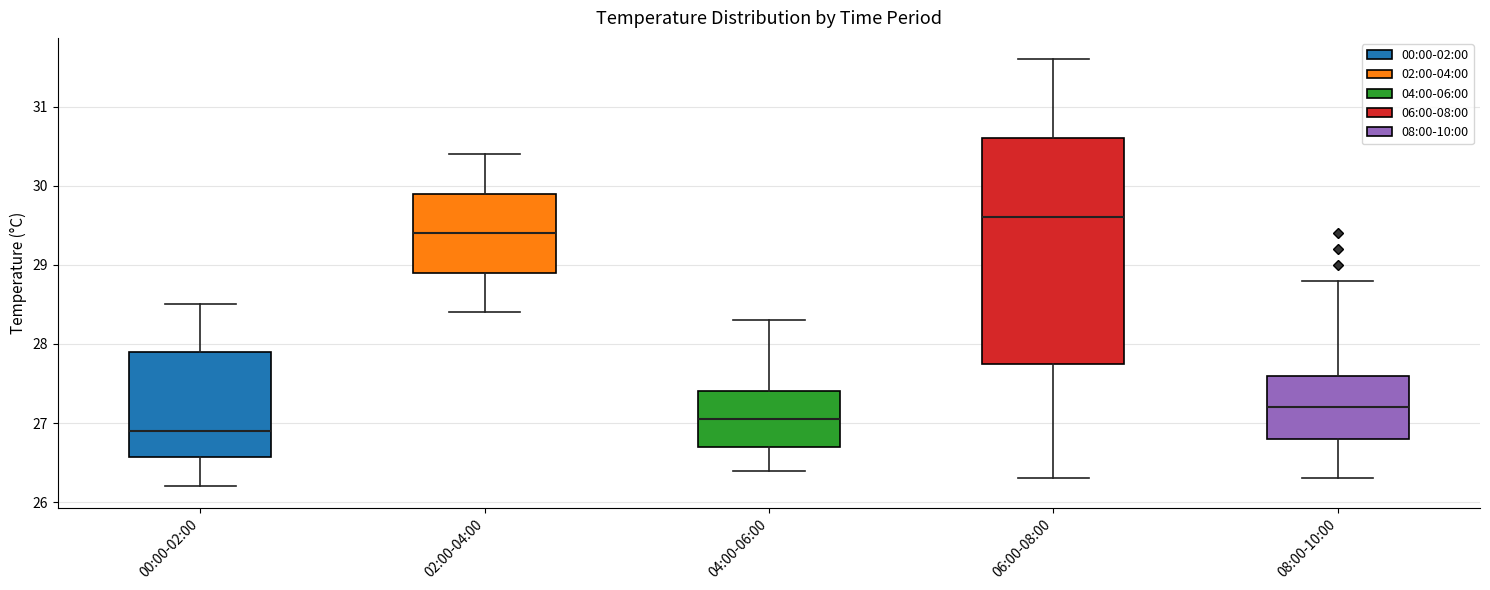

Reading left to right, read every box against the y-axis: the position of its median line, the range the box covers, and the ends of its whiskers. The values are not printed on the chart, so give them approximately, as read against the axis.

00:00-02:00: median 26.9, box 26.6 to 27.9, whiskers 26.2 to 28.5
02:00-04:00: median 29.4, box 28.9 to 29.9, whiskers 28.4 to 30.4
04:00-06:00: median 27.1, box 26.7 to 27.4, whiskers 26.4 to 28.3
06:00-08:00: median 29.6, box 27.8 to 30.6, whiskers 26.3 to 31.6
08:00-10:00: median 27.2, box 26.8 to 27.6, whiskers 26.3 to 28.8